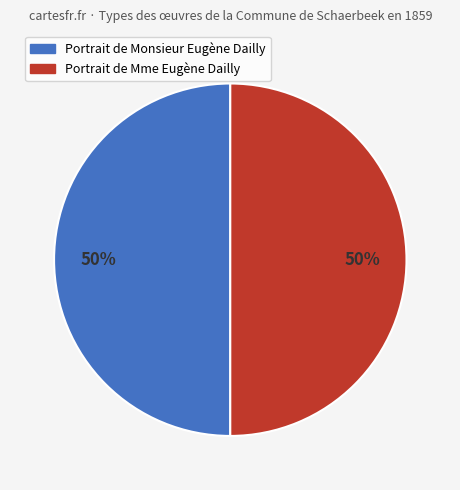

Is it true that Portrait de Monsieur Eugène Dailly is 50% of the pie?

True